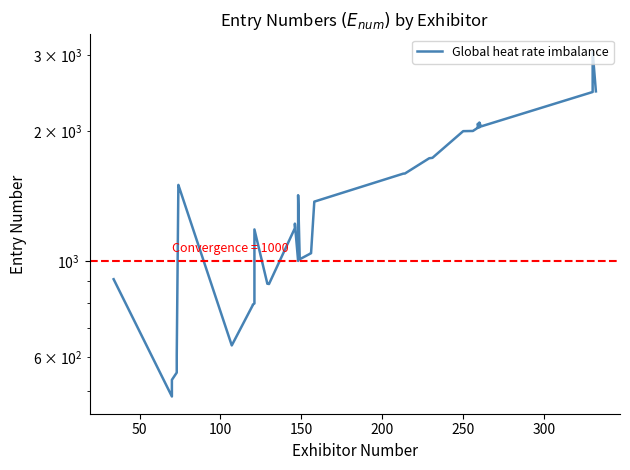

How many lines are shown in the chart?

1